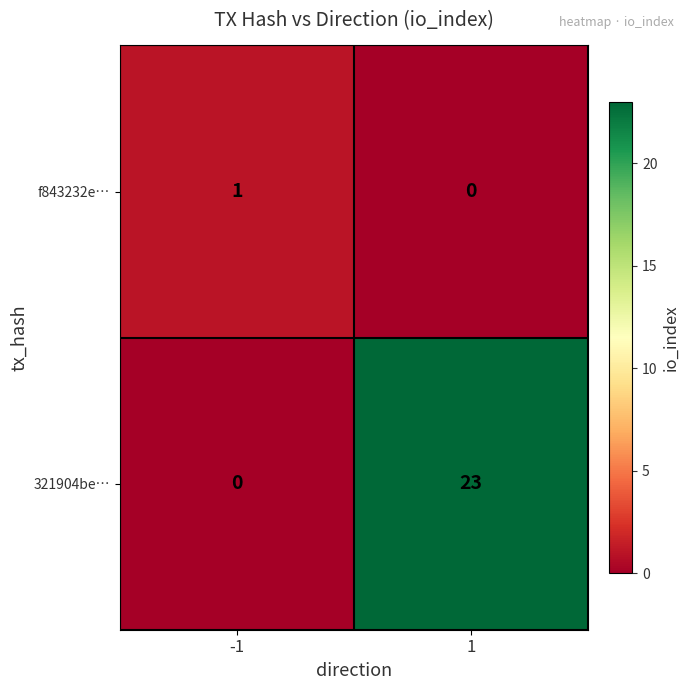

The 321904be… series shows 0 at -1. True or false?

True